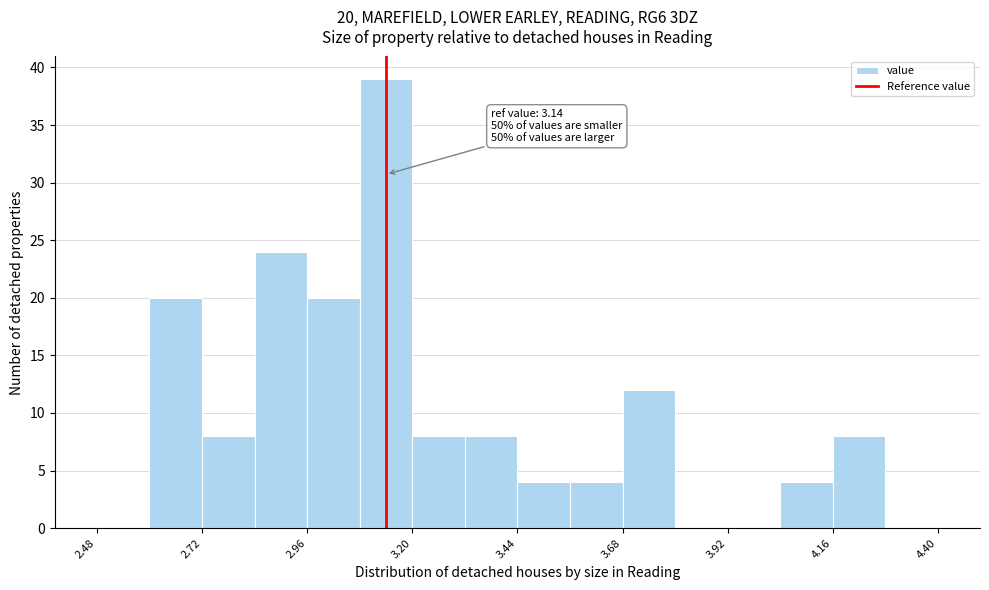

Around what value on the x-axis is the tallest bar? Give the approximate position of its centre, as read against the axis.

3.15